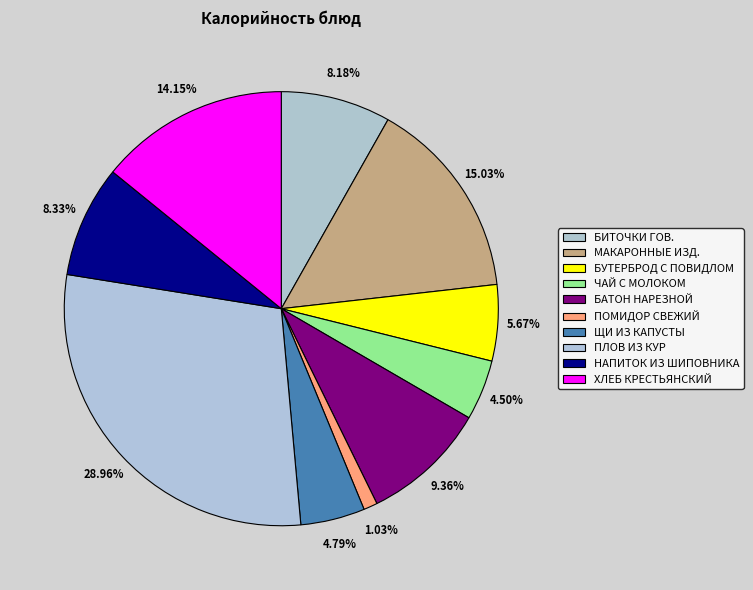

How many slices are in this pie chart?

10